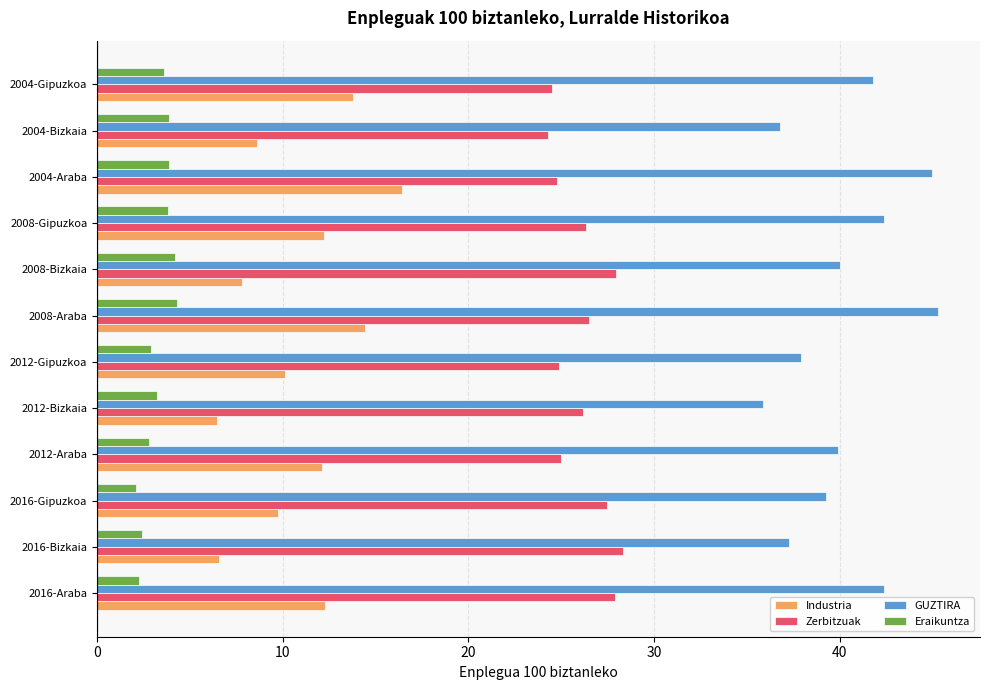

What is the total value across all series at 2004-Araba?

90.1